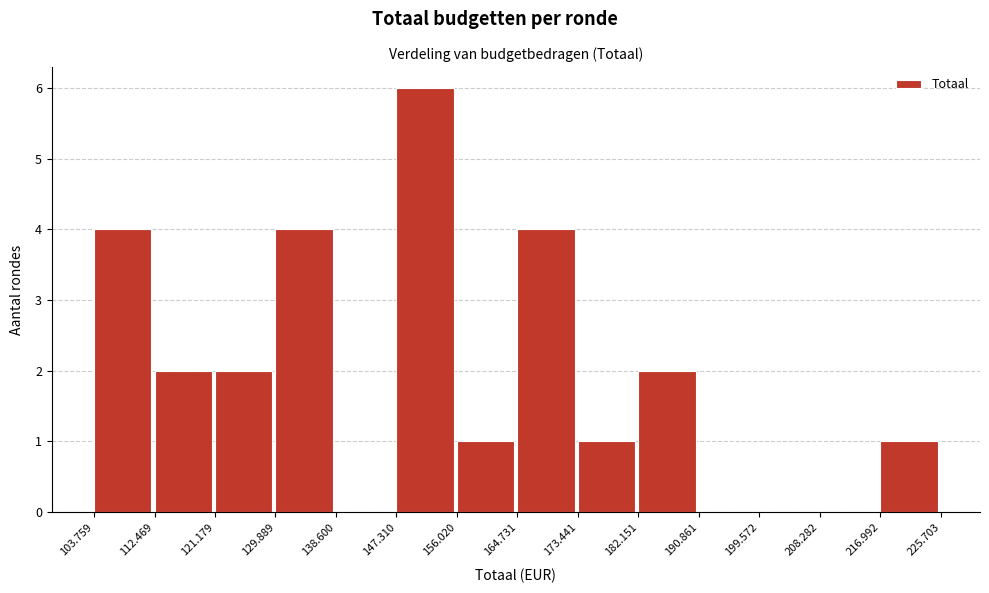

Reading left to right, transcribe all the data shown in this chart.

103.759=4	112.469=2	121.179=2	129.889=4	138.600=0	147.310=6	156.020=1	164.731=4	173.441=1	182.151=2	190.861=0	199.572=0	208.282=0	216.992=1